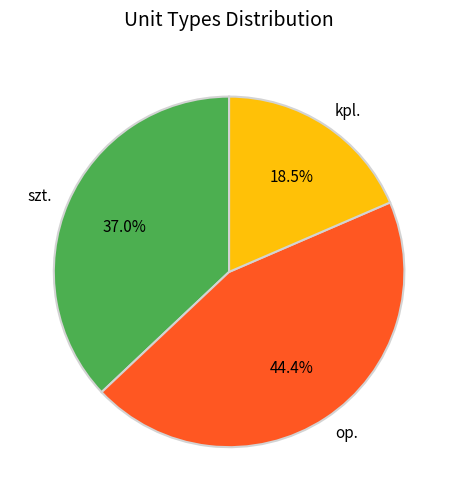

To the nearest percent, what percentage of the pie is szt.?

37%